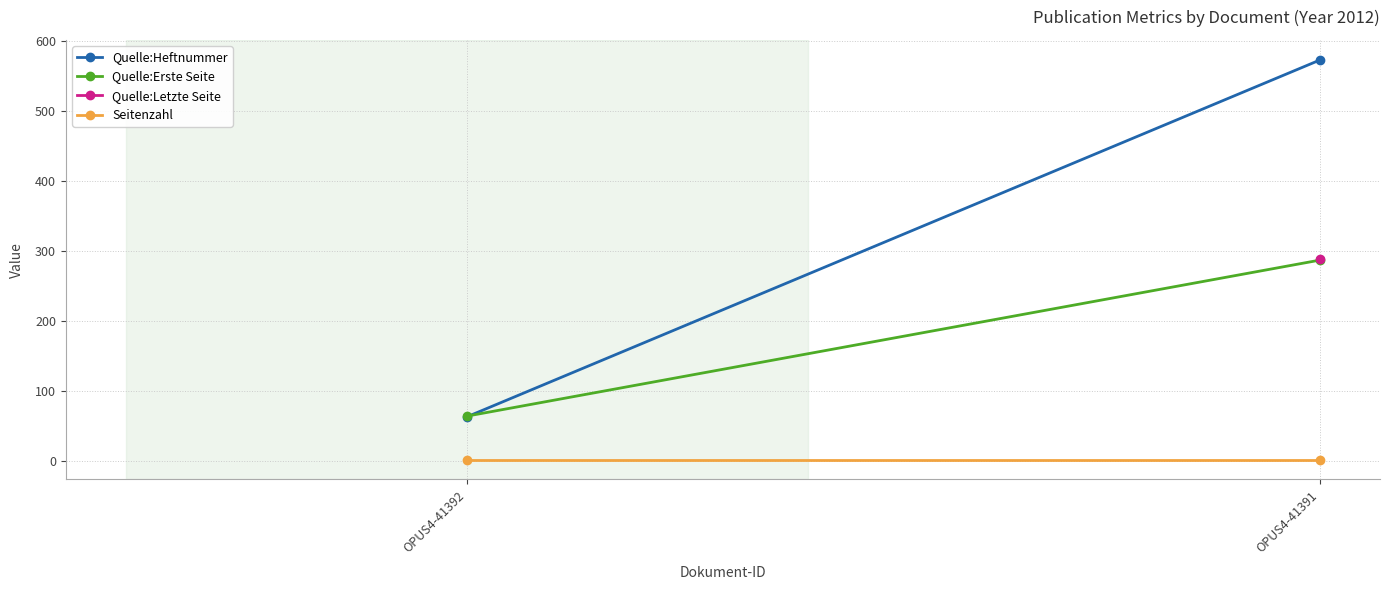

True or false: Quelle:Heftnummer has a value of 771.2 at OPUS4-41391.

False